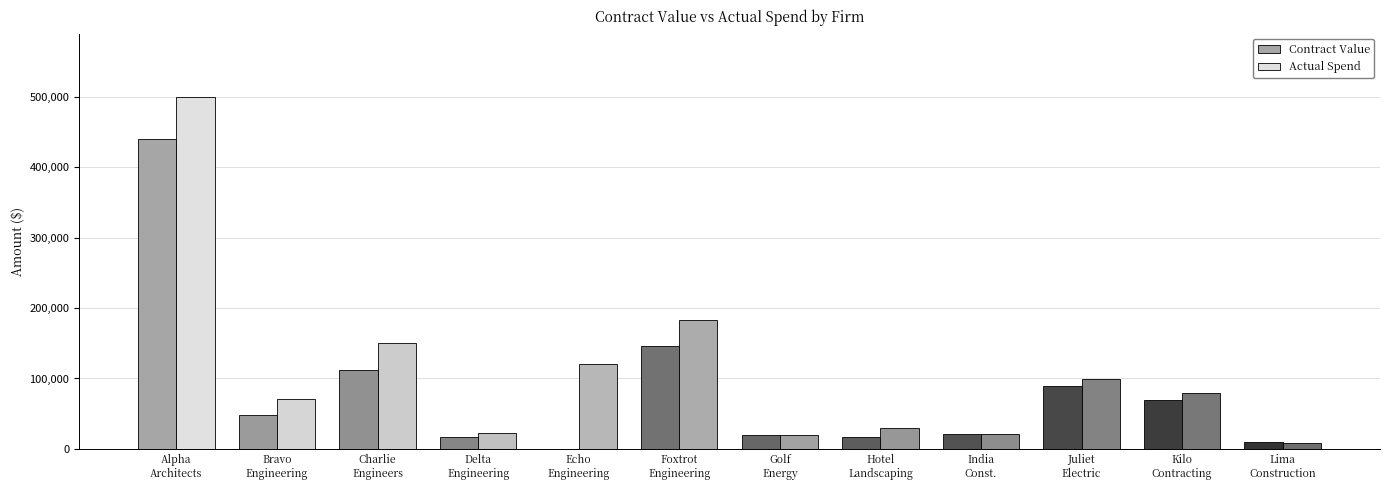

What is the maximum value shown in the chart?

499500